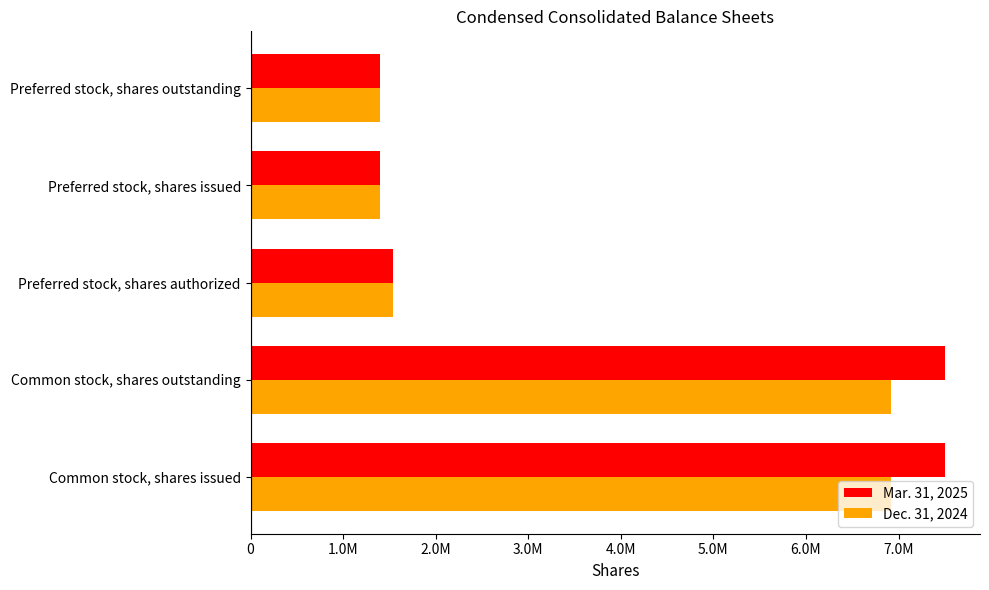

What is the value of the Dec. 31, 2024 bar at the 2nd from the left?

6919919